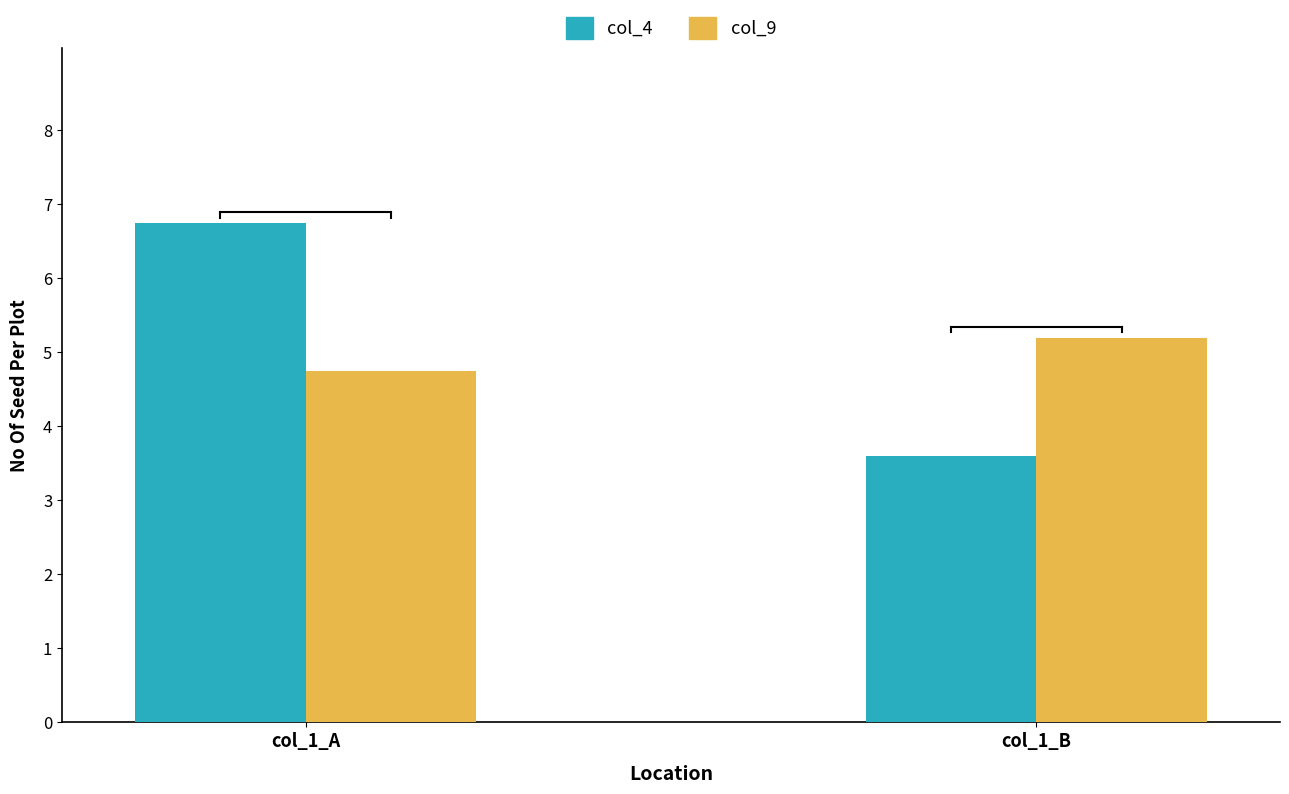

What are all the series names shown in the legend?

col_4, col_9